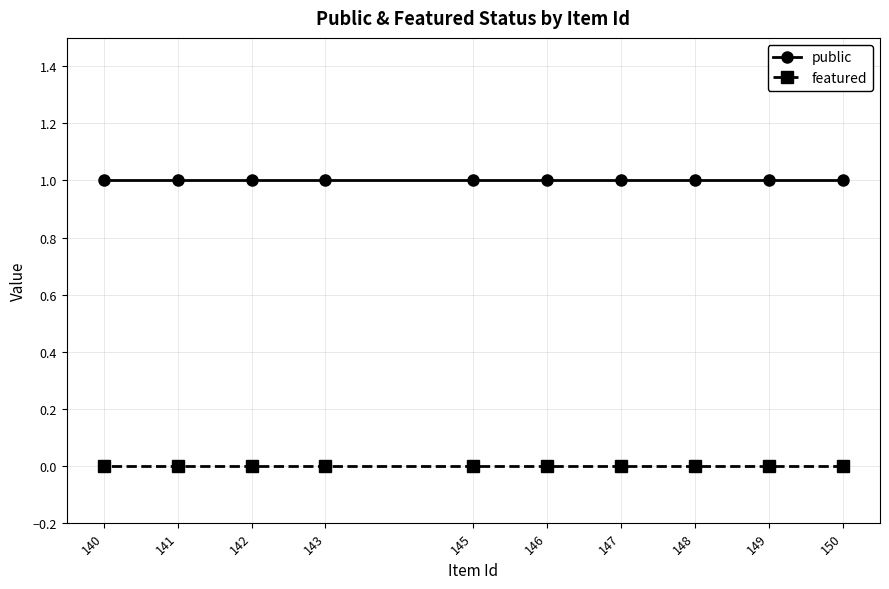

Which label corresponds to the smallest value in the chart?

150